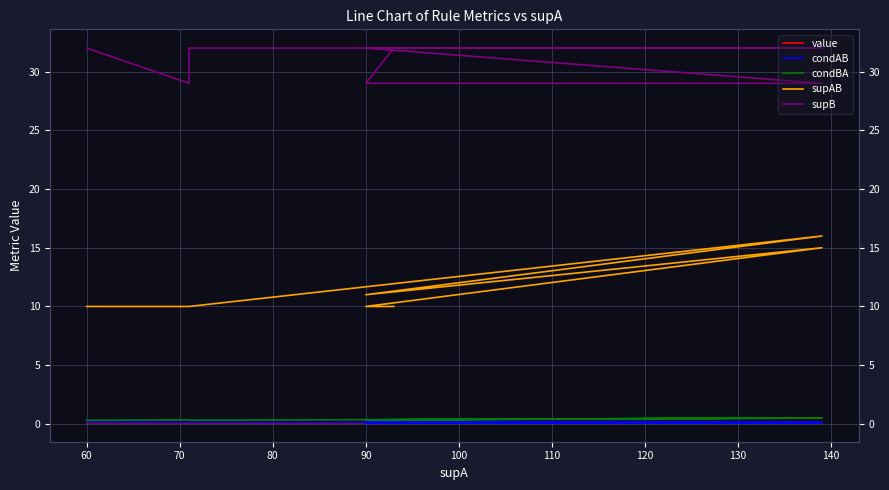

Is the value of condBA at 110 greater than the value of supB at 70?

No